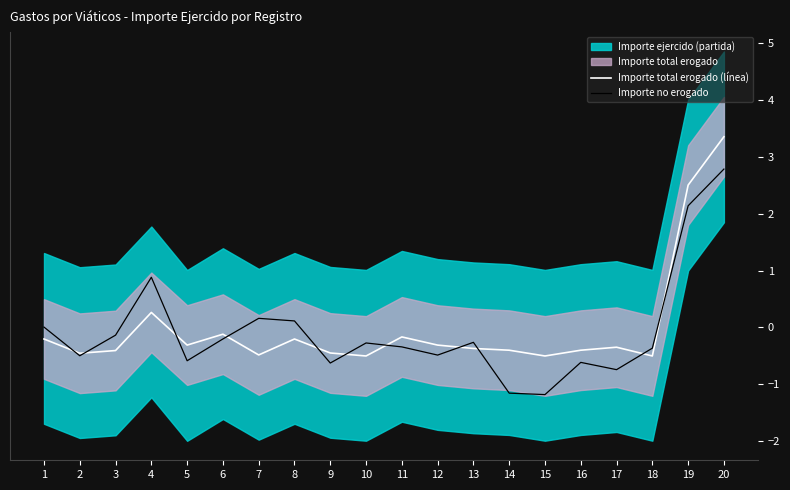

Does the chart display data point markers on the line(s)?

No